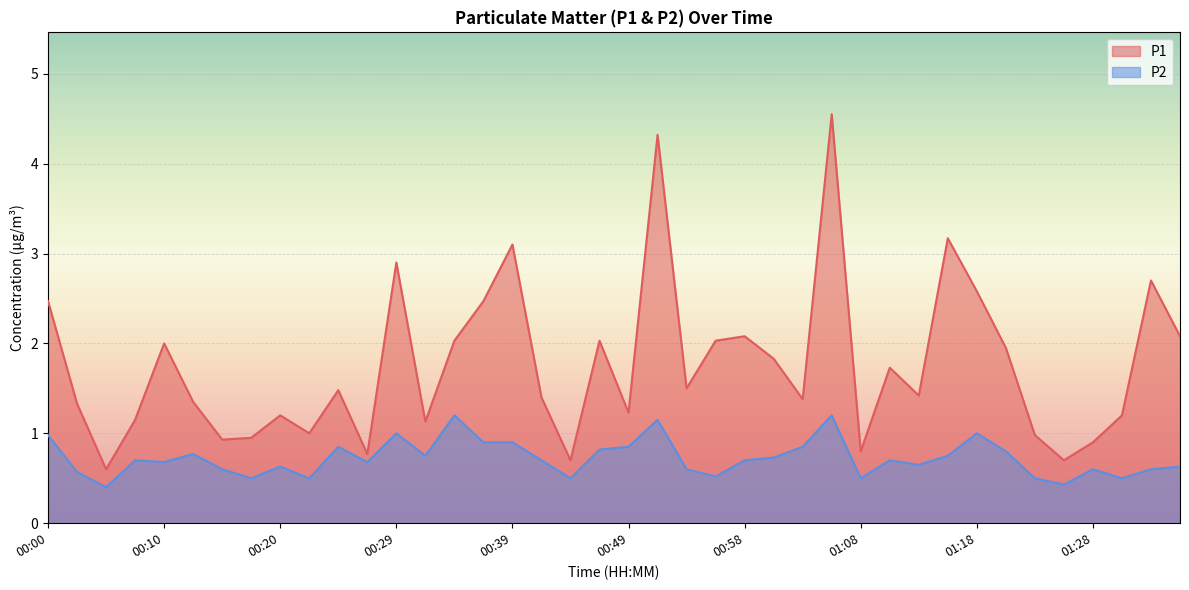

Reading left to right, list all the values displayed in this chart.

P1: 00:00=2.5	00:03=1.3	00:05=0.6	00:08=1.1	00:10=2.0	00:12=1.4	00:15=0.9	00:17=0.9	00:20=1.2	00:22=1.0	00:25=1.5	00:27=0.8	00:29=2.9	00:32=1.1	00:34=2.0	00:37=2.5	00:39=3.1	00:41=1.4	00:44=0.7	00:46=2.0	00:49=1.2	00:51=4.3	00:54=1.5	00:56=2.0	00:58=2.1	01:01=1.8	01:03=1.4	01:06=4.5	01:08=0.8	01:11=1.7	01:13=1.4	01:15=3.2	01:18=2.6	01:20=1.9	01:23=1.0	01:25=0.7	01:28=0.9	01:30=1.2	01:32=2.7	01:35=2.1
P2: 00:00=1.0	00:03=0.6	00:05=0.4	00:08=0.7	00:10=0.7	00:12=0.8	00:15=0.6	00:17=0.5	00:20=0.6	00:22=0.5	00:25=0.8	00:27=0.7	00:29=1.0	00:32=0.8	00:34=1.2	00:37=0.9	00:39=0.9	00:41=0.7	00:44=0.5	00:46=0.8	00:49=0.8	00:51=1.1	00:54=0.6	00:56=0.5	00:58=0.7	01:01=0.7	01:03=0.8	01:06=1.2	01:08=0.5	01:11=0.7	01:13=0.7	01:15=0.8	01:18=1.0	01:20=0.8	01:23=0.5	01:25=0.4	01:28=0.6	01:30=0.5	01:32=0.6	01:35=0.6